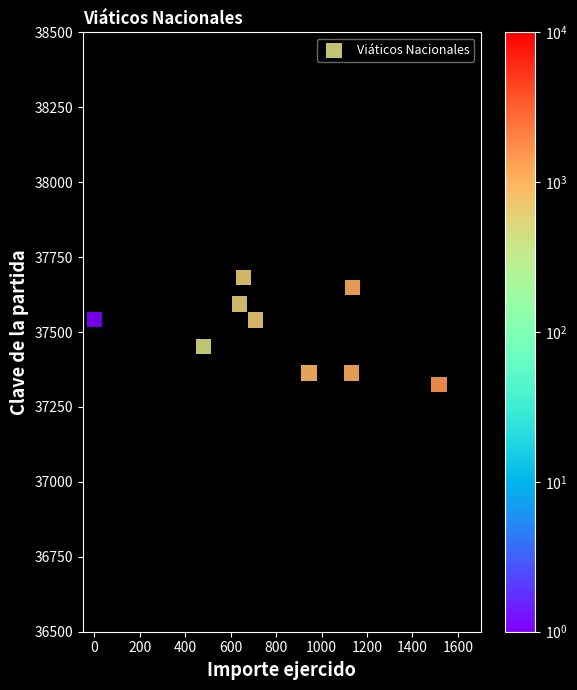

What is the average X value?

801.7